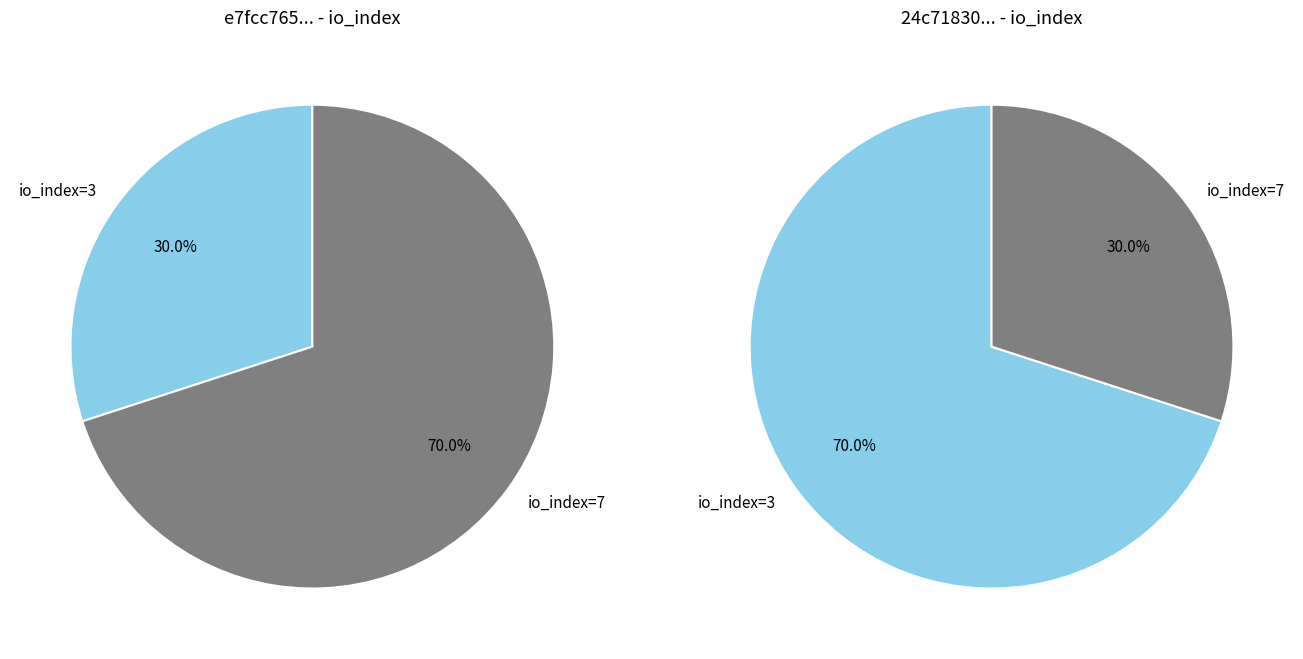

How many segments does this pie chart have?

2